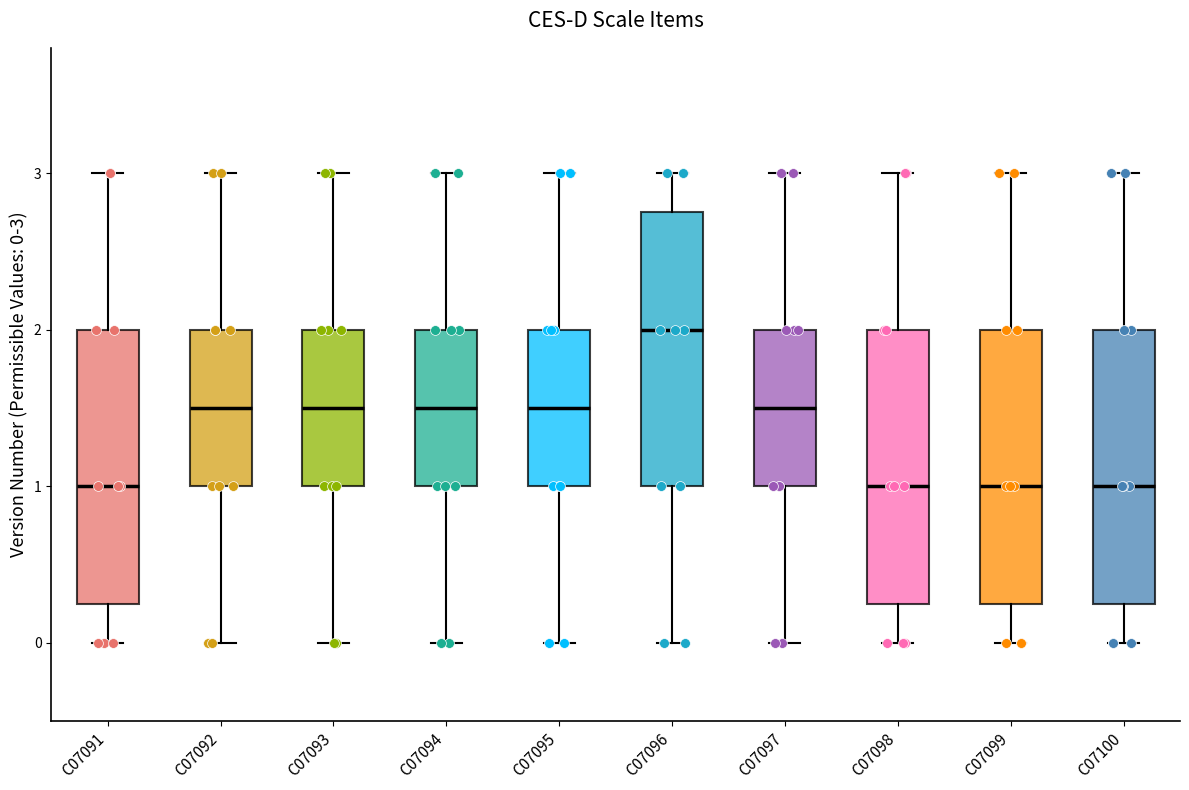

Reading left to right, read every box against the y-axis: the position of its median line, the range the box covers, and the ends of its whiskers. The values are not printed on the chart, so give them approximately, as read against the axis.

C07091: median 1.0, box 0.3 to 2.0, whiskers 0.0 to 3.0
C07092: median 1.5, box 1.0 to 2.0, whiskers 0.0 to 3.0
C07093: median 1.5, box 1.0 to 2.0, whiskers 0.0 to 3.0
C07094: median 1.5, box 1.0 to 2.0, whiskers 0.0 to 3.0
C07095: median 1.5, box 1.0 to 2.0, whiskers 0.0 to 3.0
C07096: median 2.0, box 1.0 to 2.8, whiskers 0.0 to 3.0
C07097: median 1.5, box 1.0 to 2.0, whiskers 0.0 to 3.0
C07098: median 1.0, box 0.3 to 2.0, whiskers 0.0 to 3.0
C07099: median 1.0, box 0.3 to 2.0, whiskers 0.0 to 3.0
C07100: median 1.0, box 0.3 to 2.0, whiskers 0.0 to 3.0